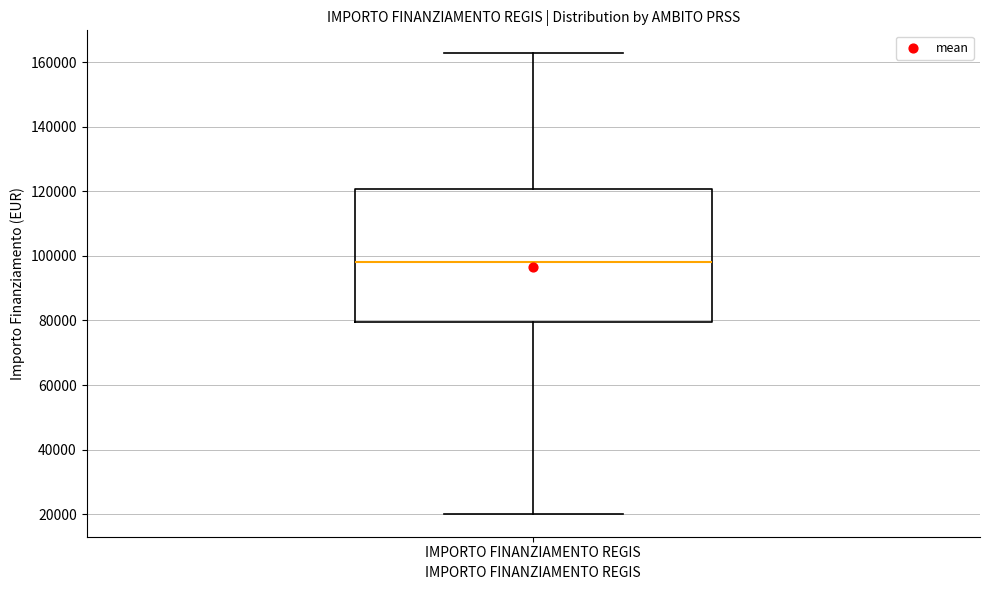

Read this box plot against the y-axis: the position of the median line, the range covered by the box, and the ends of both whiskers. The values are not printed on the chart, so give them approximately, as read against the axis.

median 98000, box 80000 to 120000, whiskers 20000 to 162000